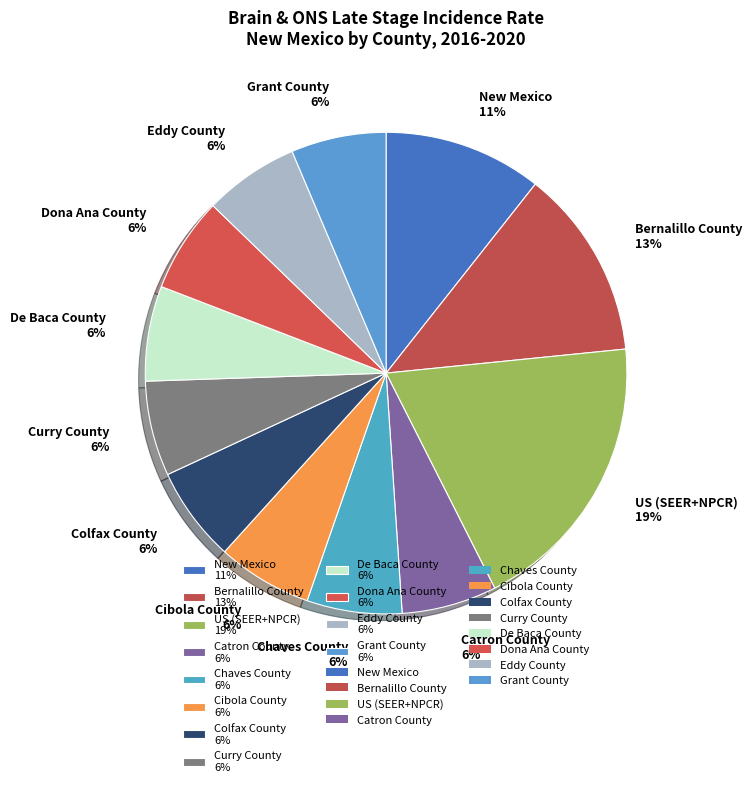

What percentage is the Bernalillo County slice, to the nearest percent?

13%